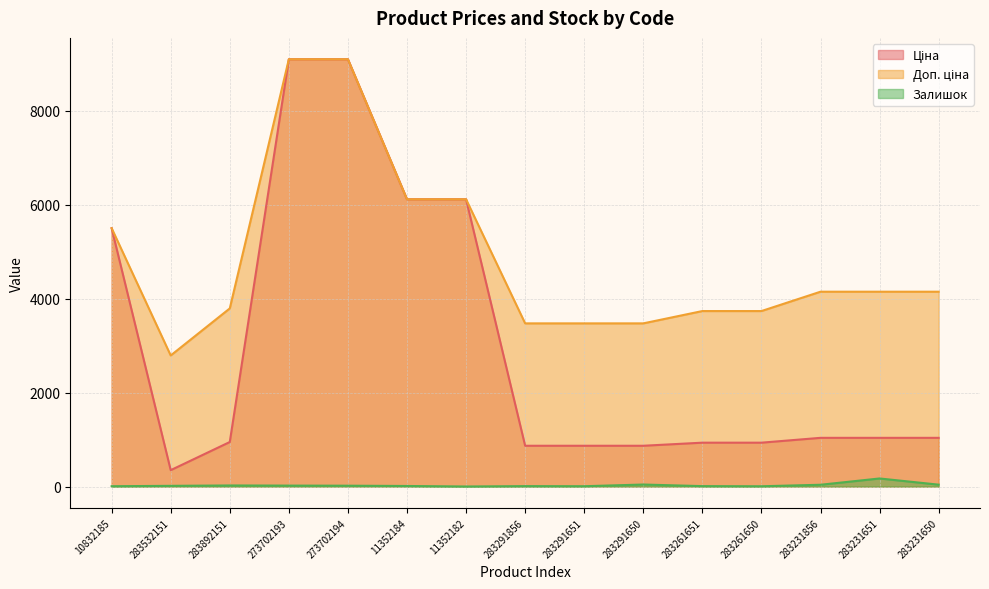

How many interior local valleys does the Залишок series have?

3